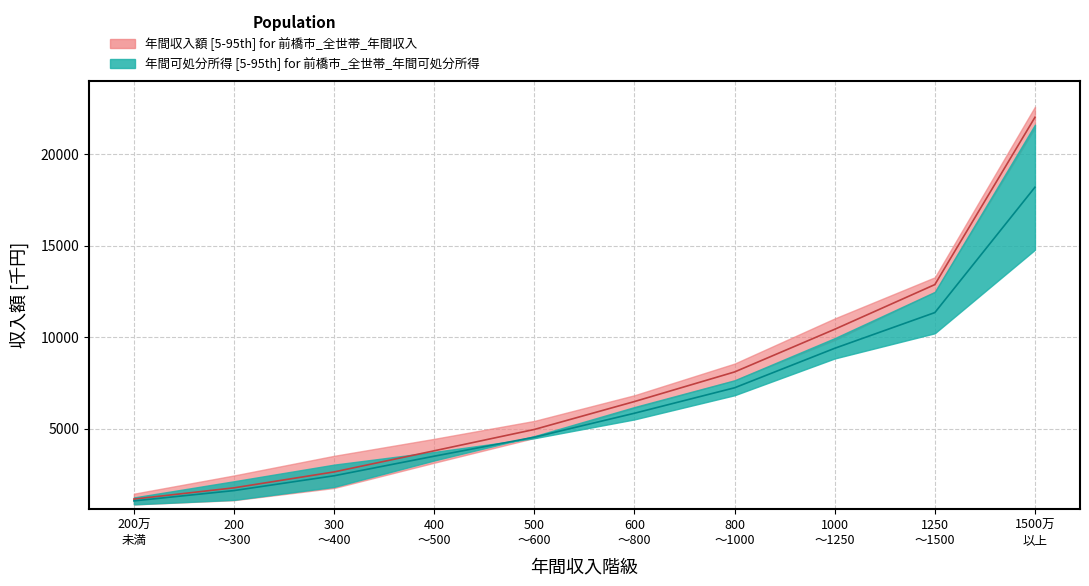

Where is income_bracket_lower nearest to the value 9618?

1000 ～1250